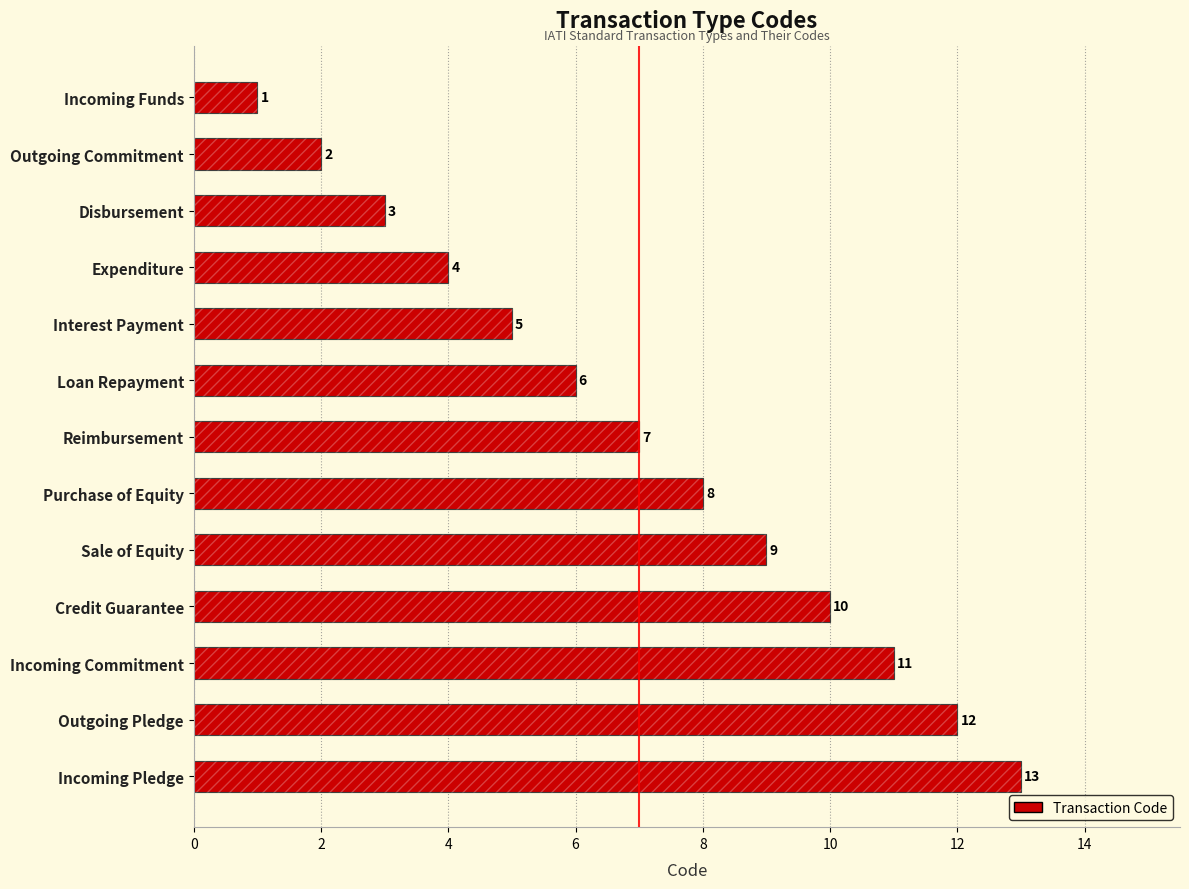

What is the minimum value shown in the chart?

1